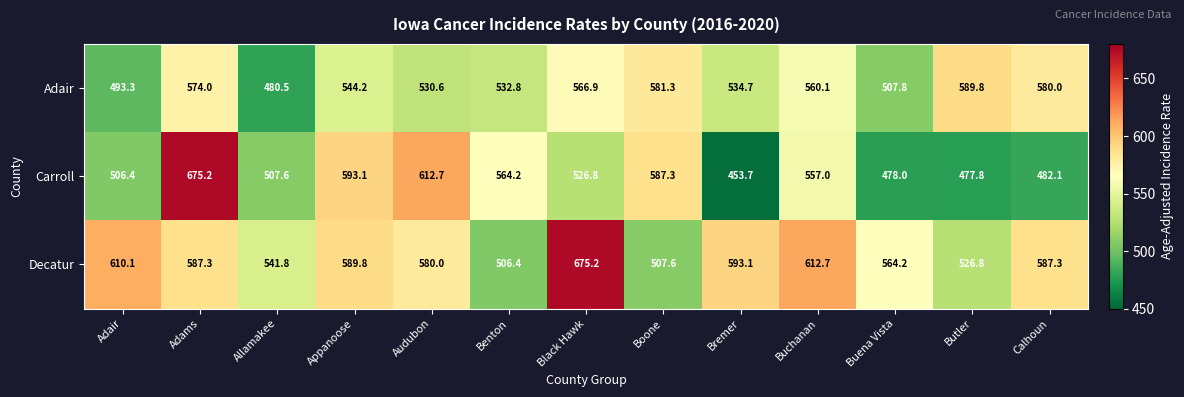

How many series are shown in this chart?

3